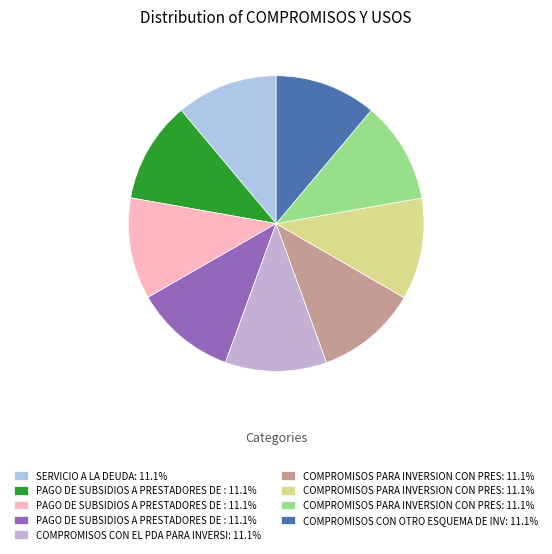

How many segments does this pie chart have?

9